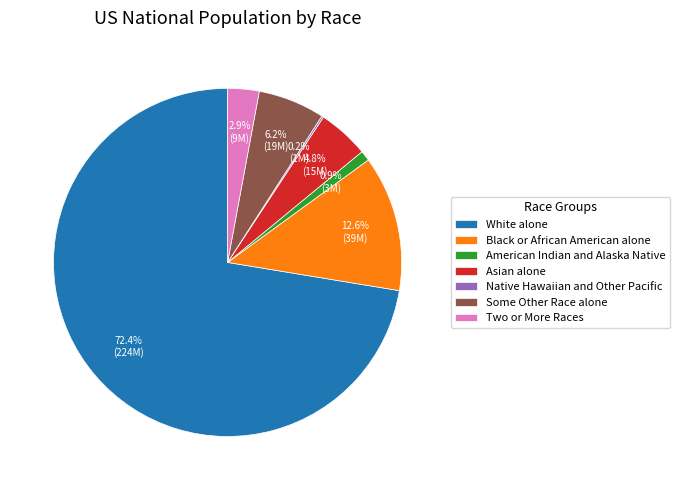

What is the largest slice in the pie chart?

White alone